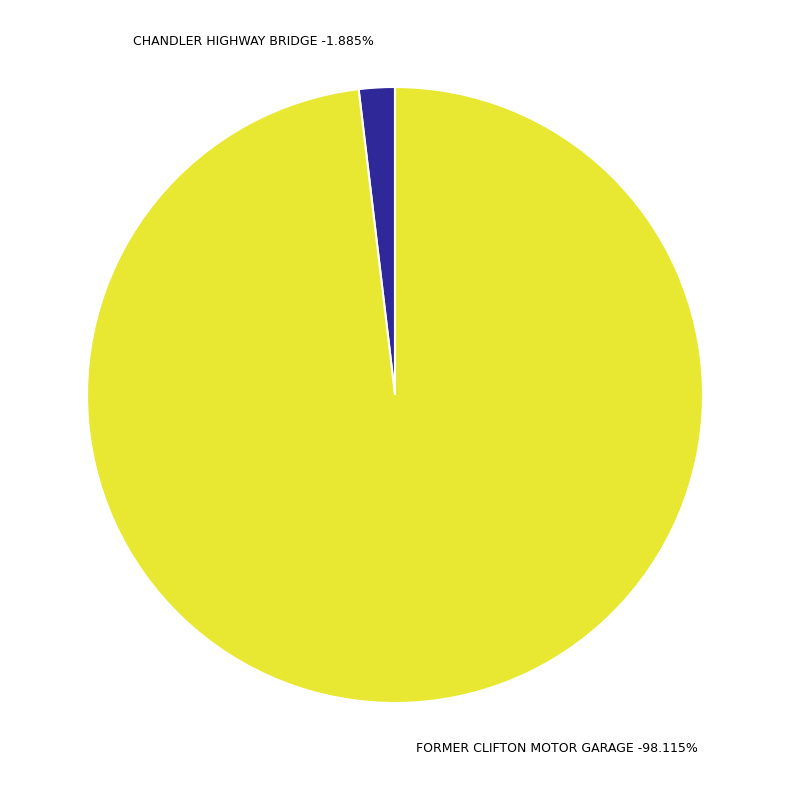

Between CHANDLER HIGHWAY BRIDGE and FORMER CLIFTON MOTOR GARAGE, which is larger?

FORMER CLIFTON MOTOR GARAGE